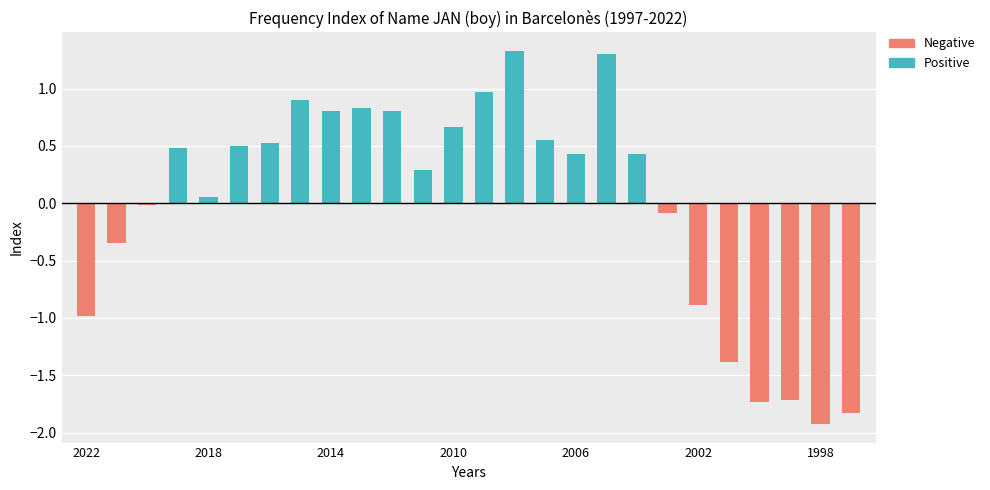

Between 21 and 1998, which is larger?

1998